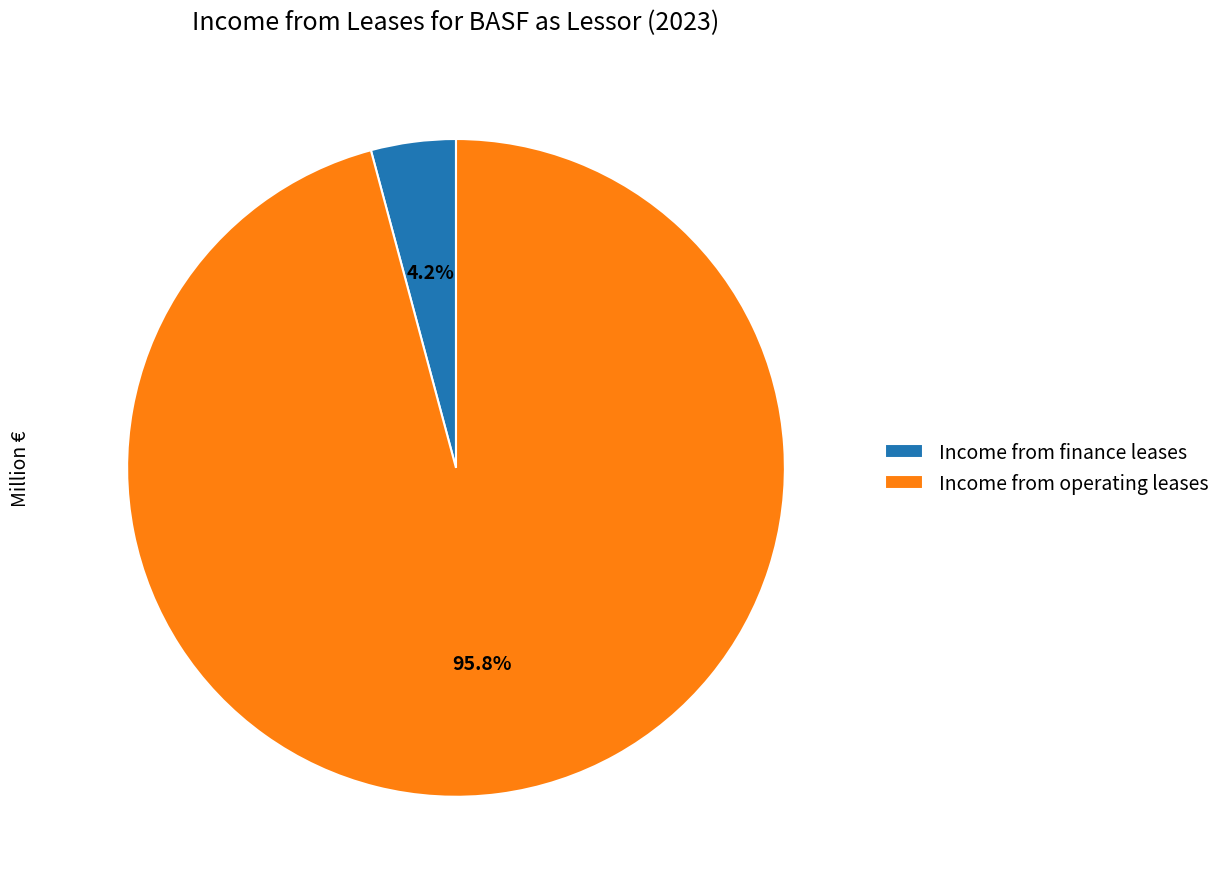

Rank the categories by value from lowest to highest.

Income from finance leases, Income from operating leases